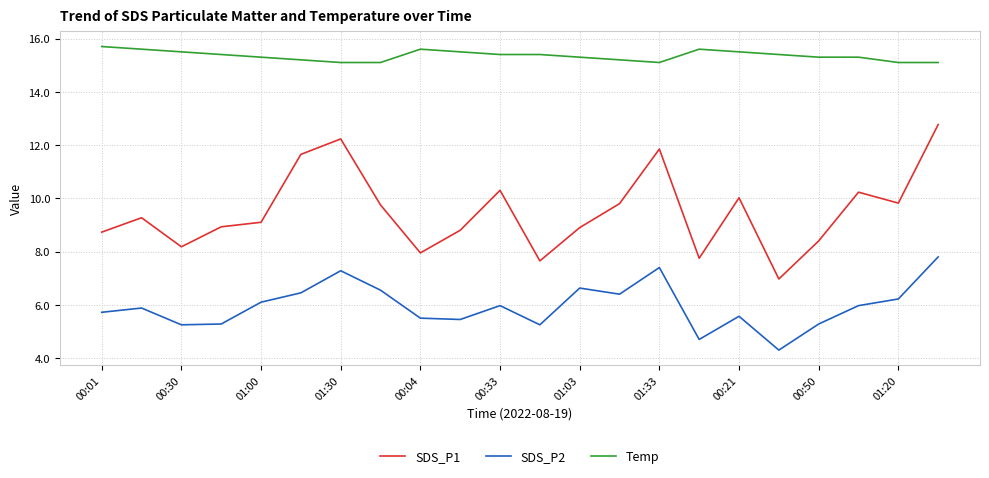

What is the minimum value shown in the chart?

4.3